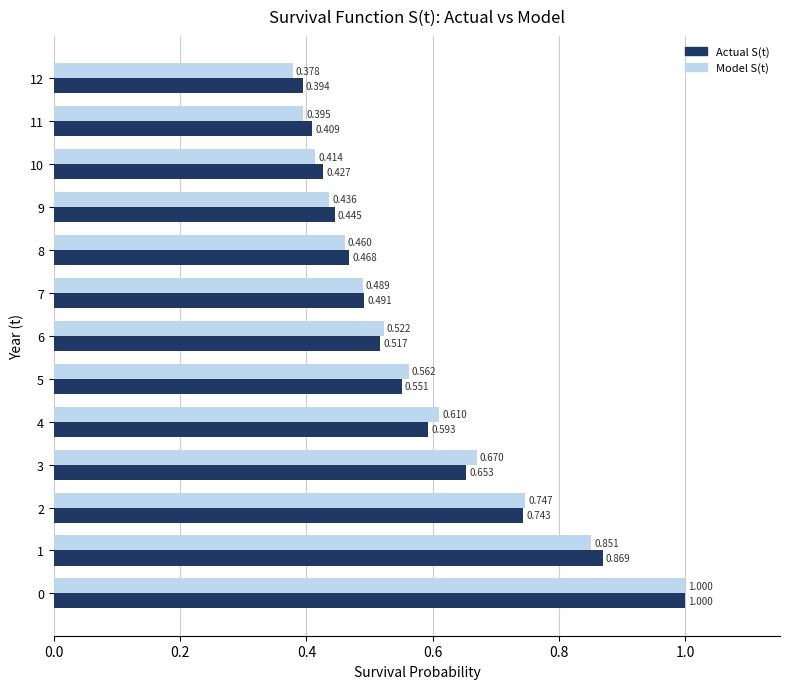

Rank the series by their average value, from highest to lowest.

Actual S(t), Model S(t)